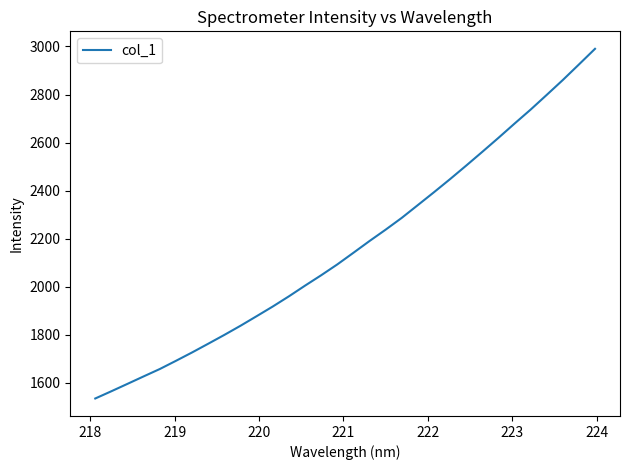

How many series are shown in this chart?

1